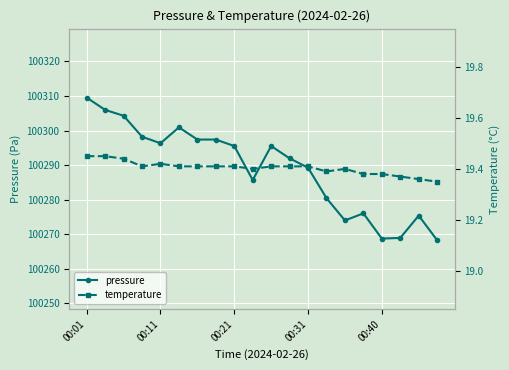

True or false: temperature has a value of 5.7 at 18.

False